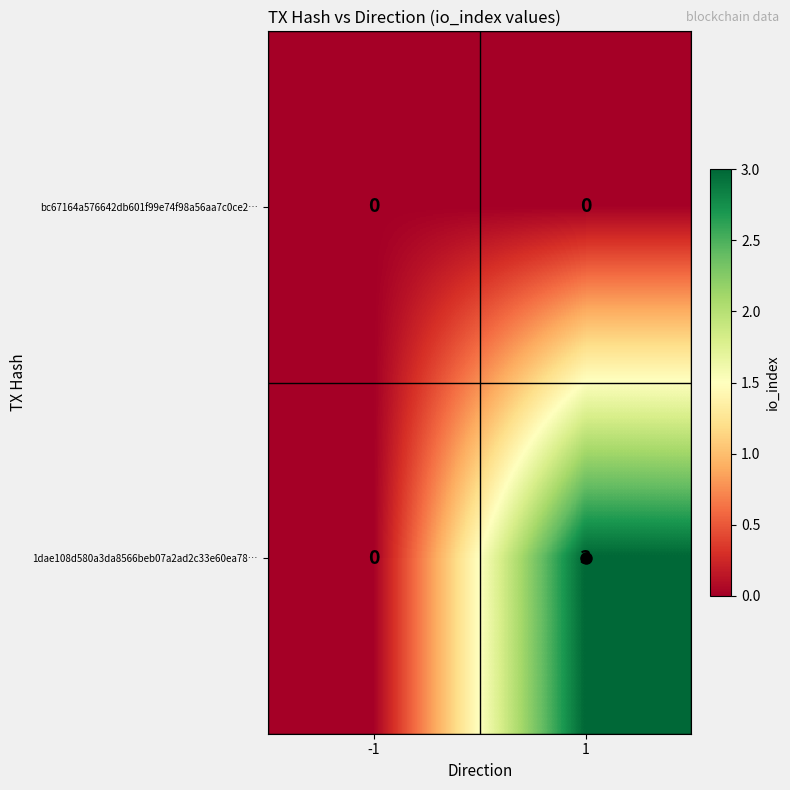

Which series changed the most between -1 and 1?

1dae108d580a3da8566beb07a2ad2c33e60ea78…